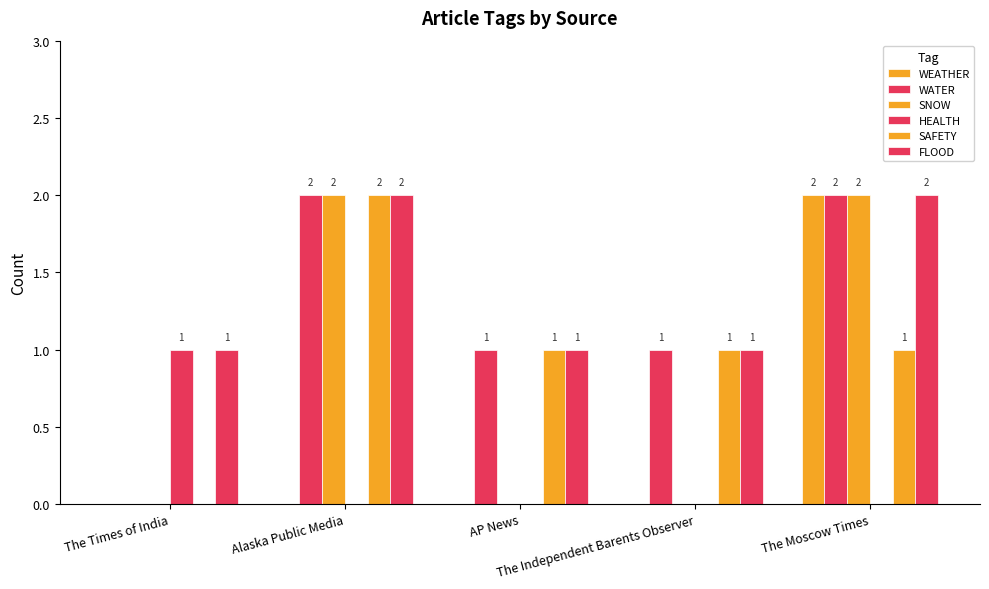

True or false: HEALTH has a value of 0 at AP News.

True